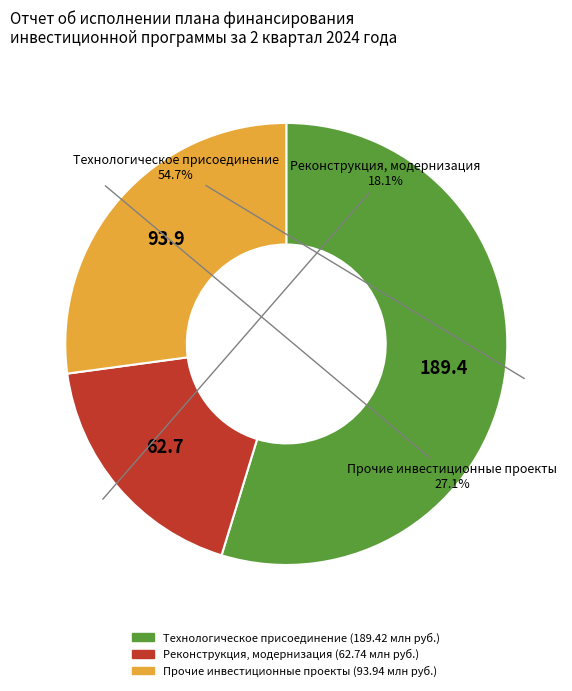

How much of the chart is everything except Прочие инвестиционные проекты?

72.9%